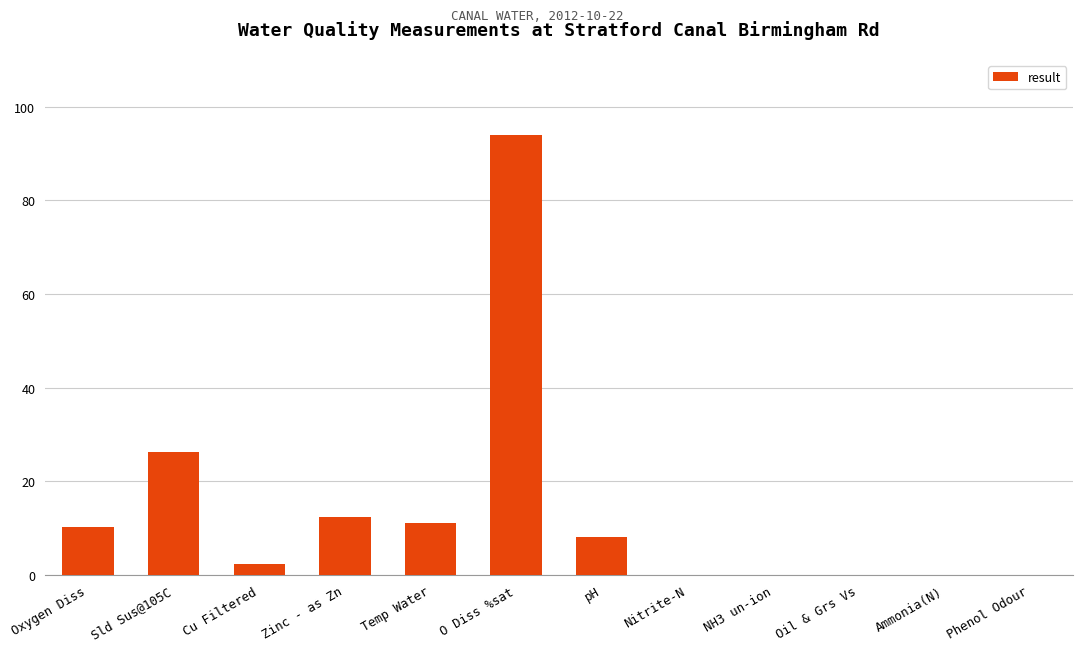

Between Ammonia(N) and pH, which is larger?

pH